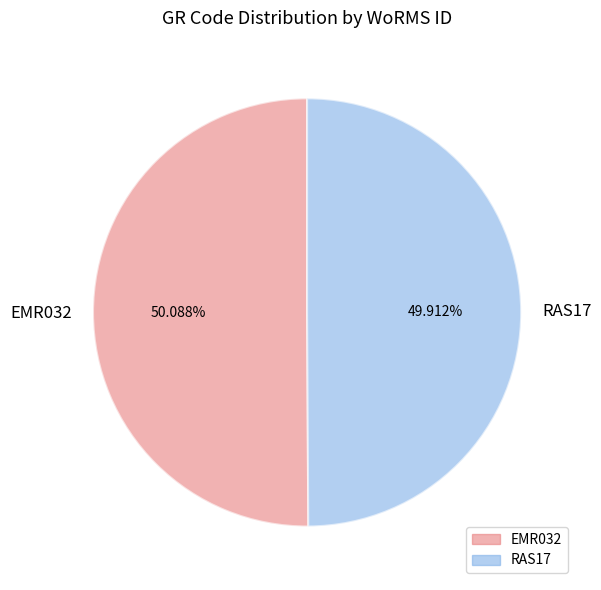

To the nearest percent, what percentage of the pie is RAS17?

50%